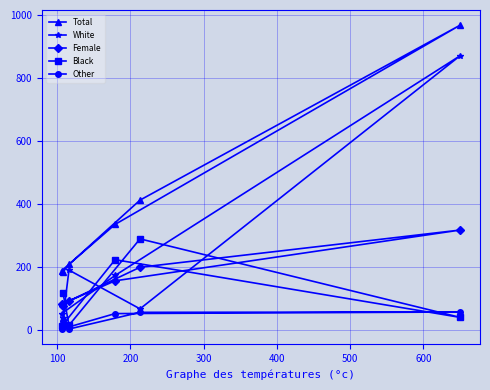

Does the chart have visible grid lines?

Yes